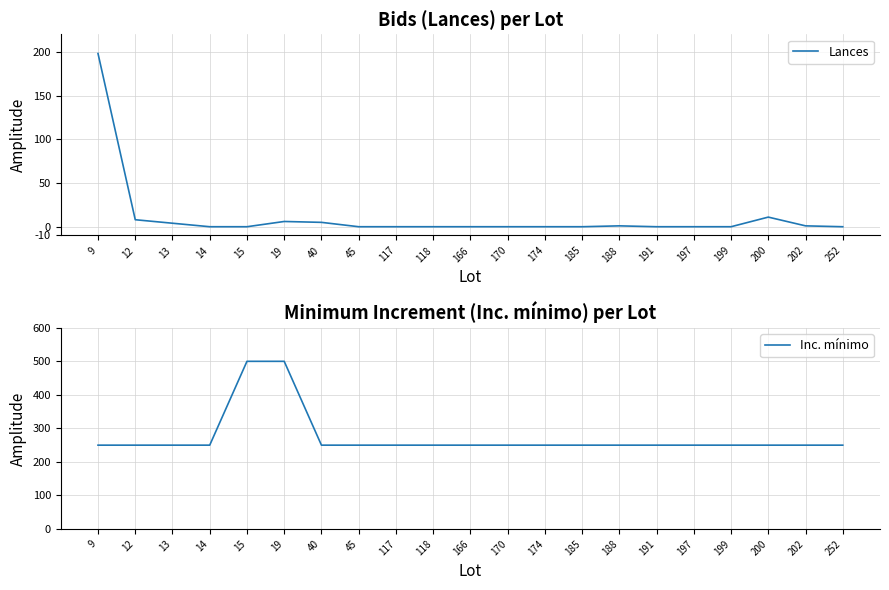

Is the value of Inc. mínimo at 118 greater than the value of Lances at 170?

Yes